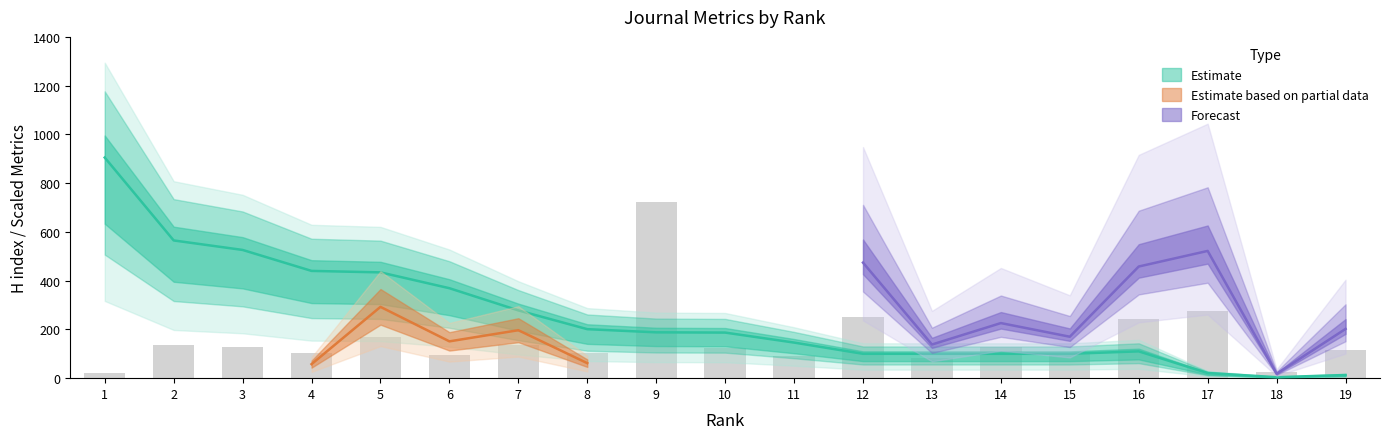

At which label does H index first exceed 187?

1